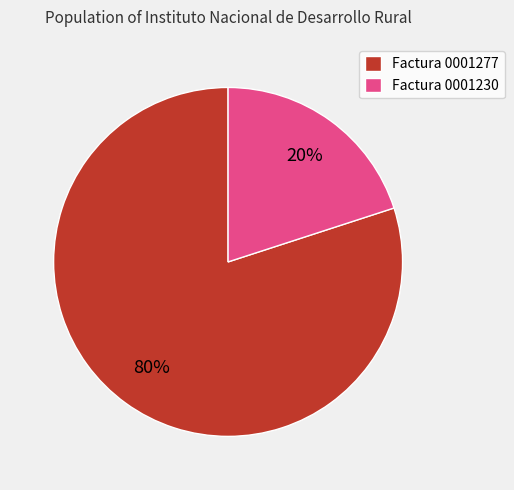

Which category has the smallest portion of the pie?

Factura 0001230